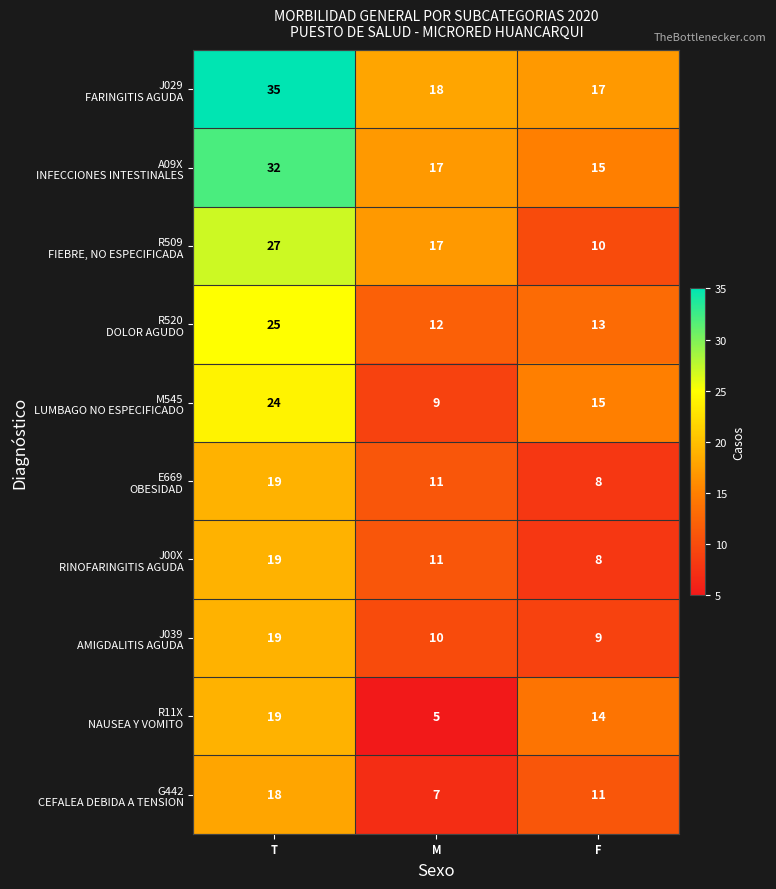

What is the greatest value displayed?

35